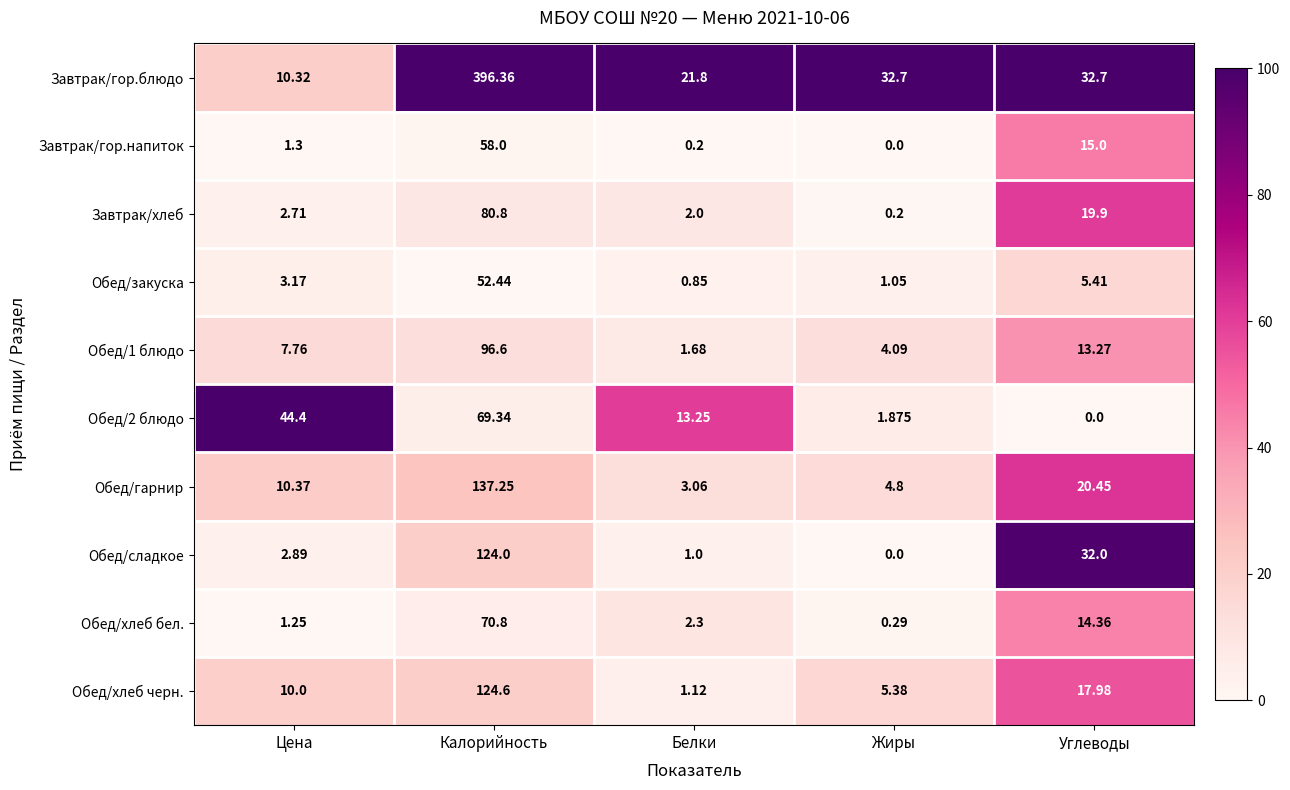

List the labels in order of Обед/2 блюдо value, smallest first.

Углеводы, Жиры, Белки, Цена, Калорийность